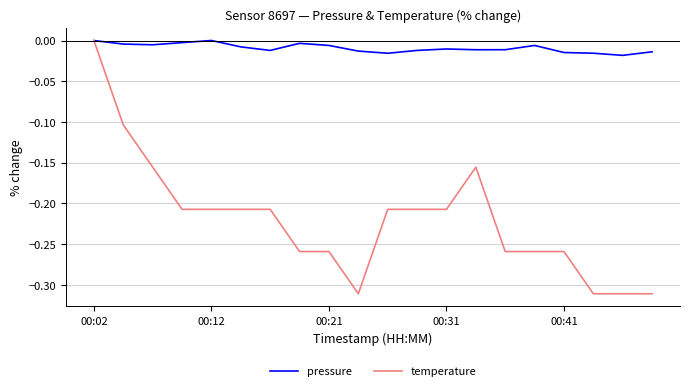

Which series has the largest total across all categories?

pressure